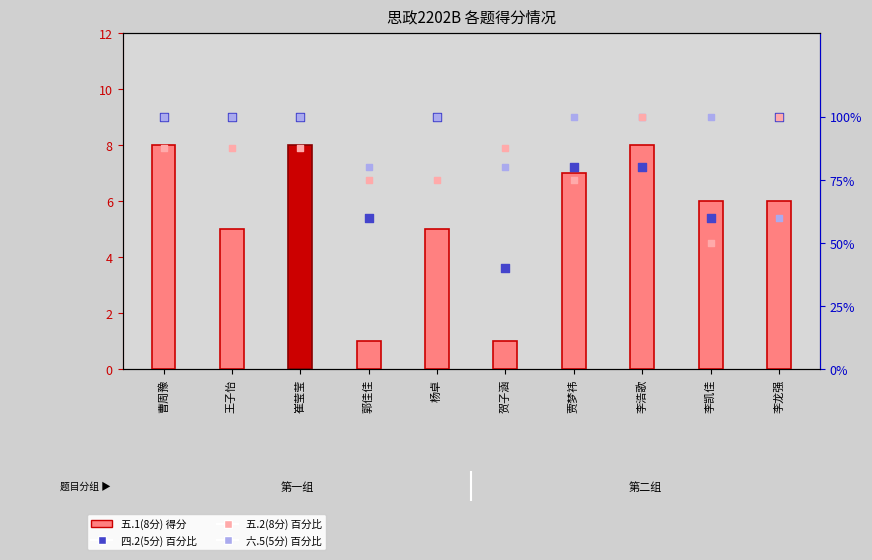

Is the value of 五.1(8分) at 李凯佳 greater than the value of 六.5(5分) 百分比 at 贺子涵?

No